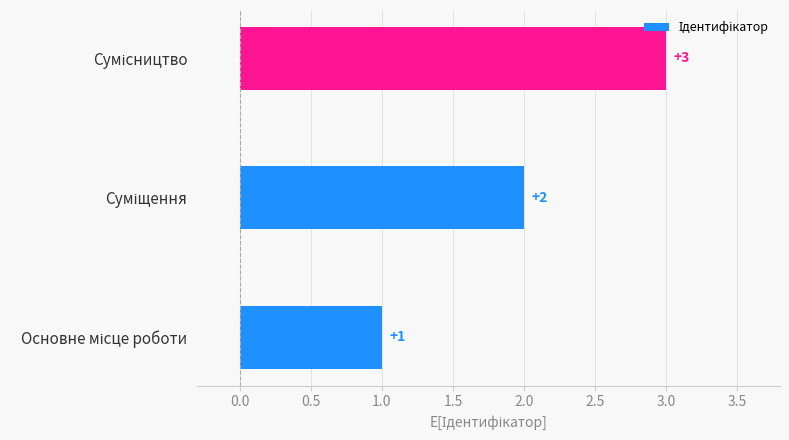

What is the maximum value shown in the chart?

3